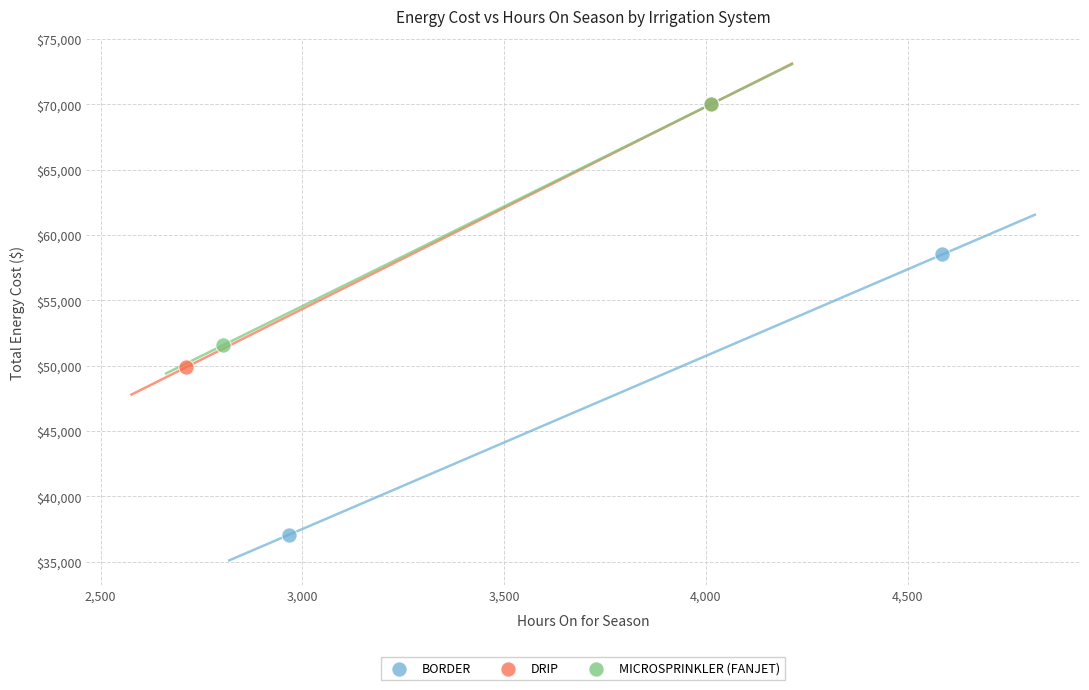

What are all the series names shown in the legend?

BORDER, DRIP, MICROSPRINKLER (FANJET)